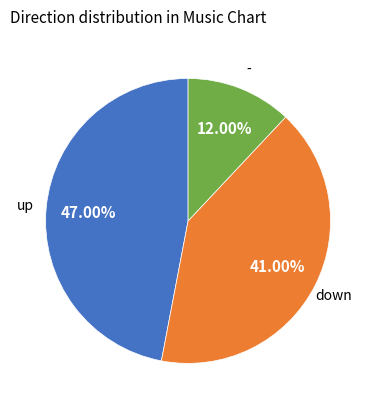

Does any single category account for the majority?

No